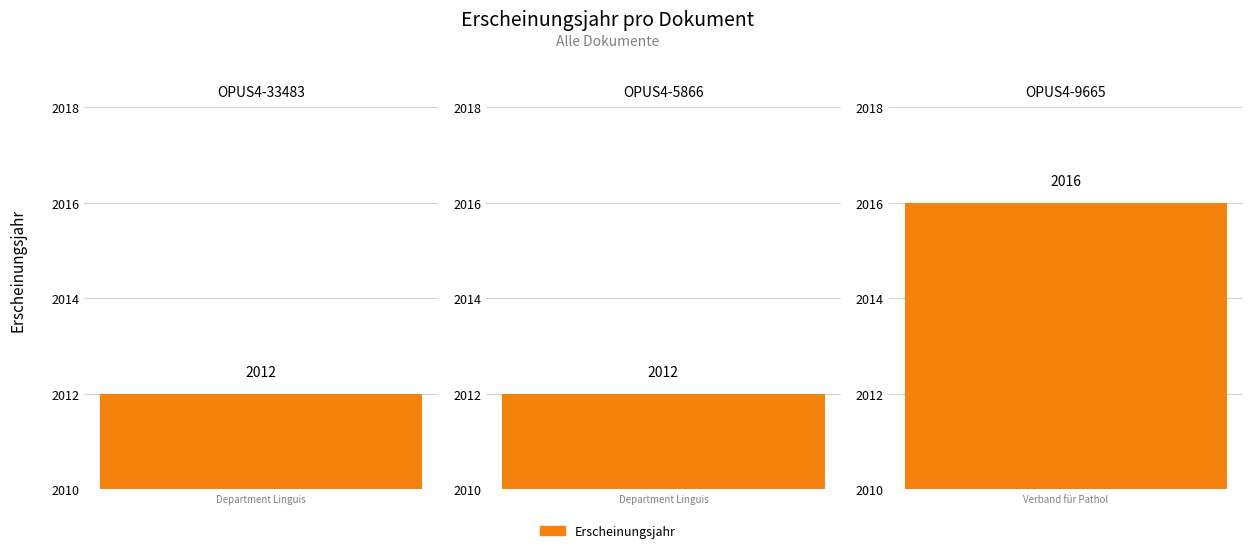

What is the value of the 3rd bar from the left?

2016